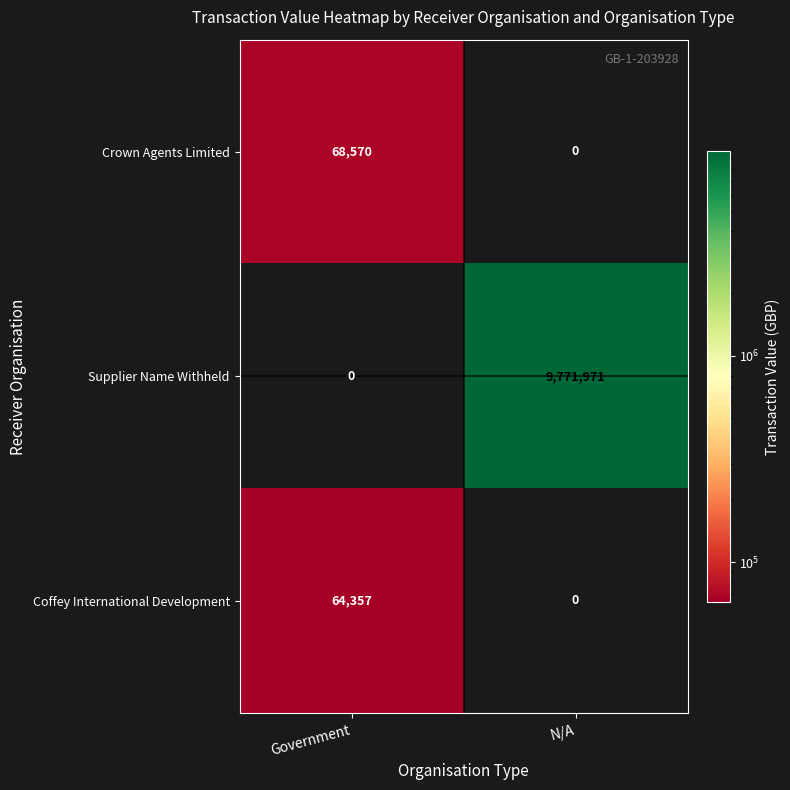

Reading left to right, transcribe all the data shown in this chart.

Crown Agents Limited: 68570	0
Supplier Name Withheld: 0	9771971
Coffey International Development: 64357	0